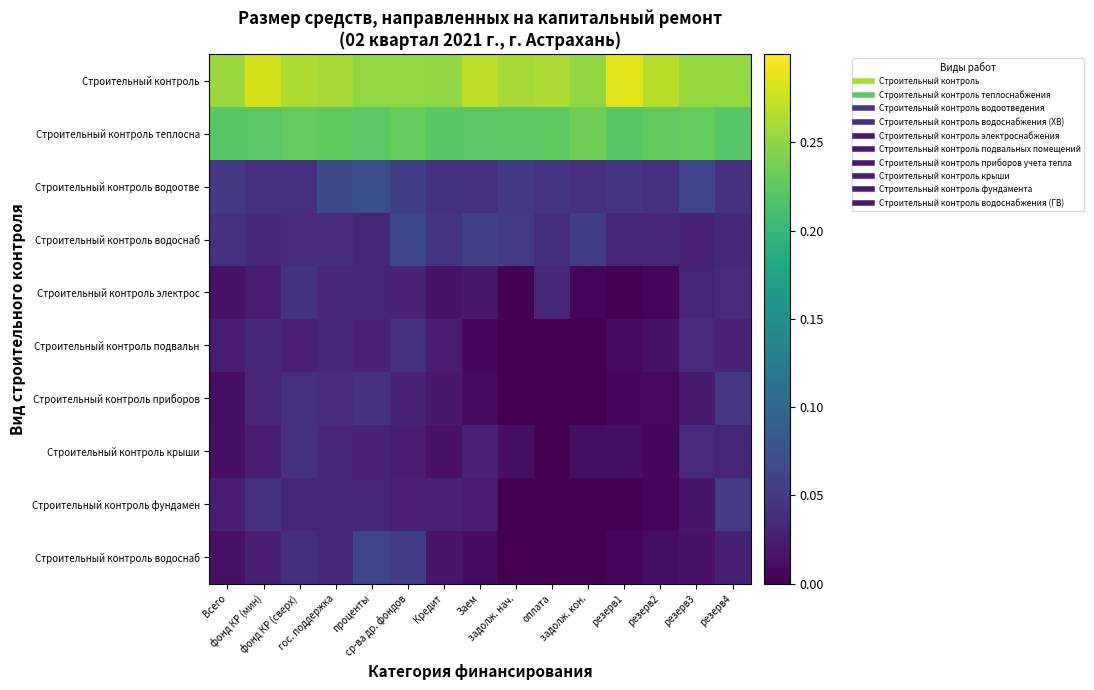

Count the number of data series in this chart.

10